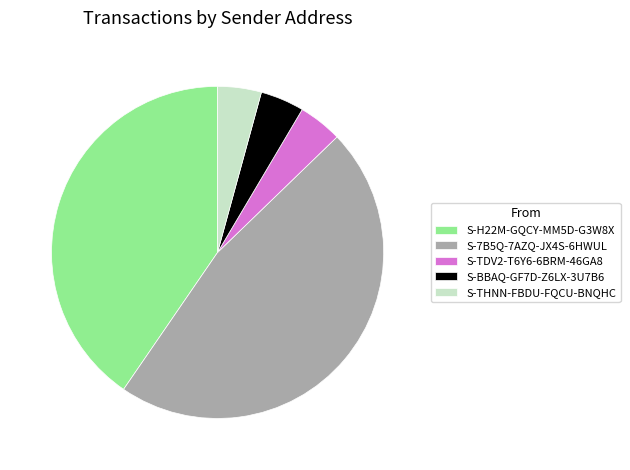

Does S-7B5Q-7AZQ-JX4S-6HWUL account for over 50% of the chart?

No